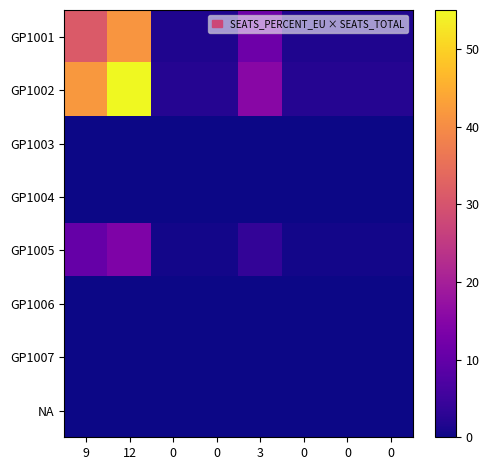

How many data points does each series have?

8